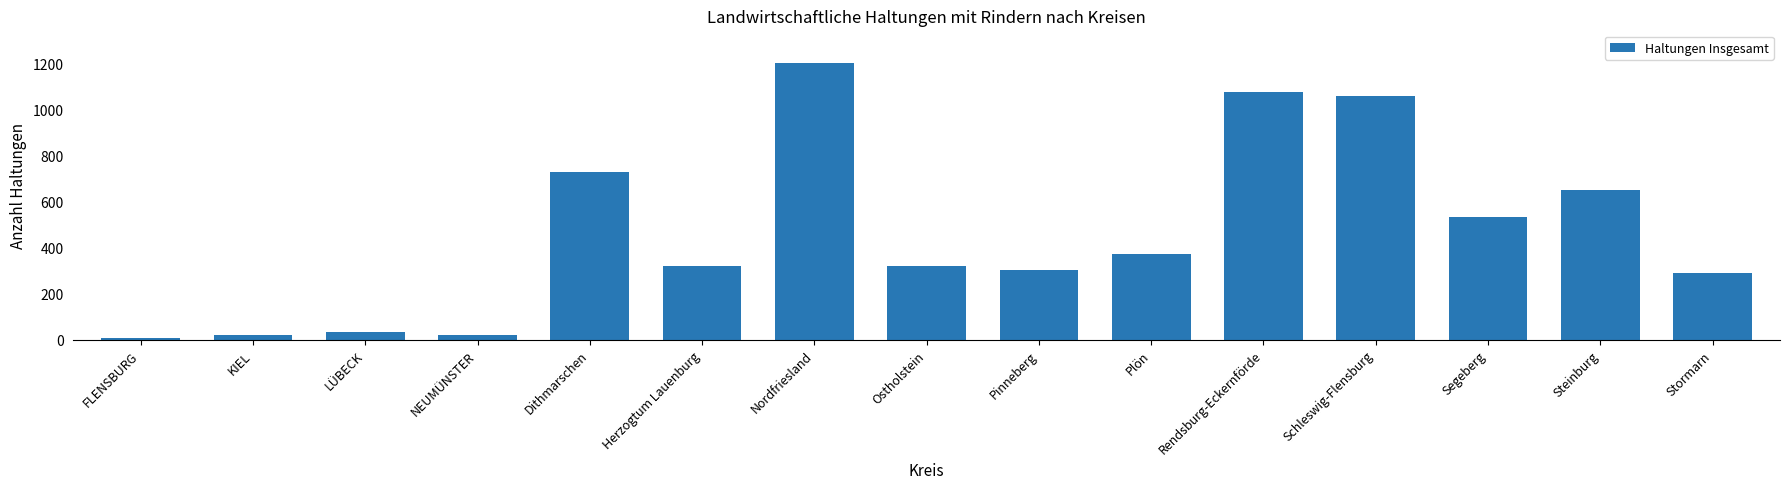

Which label corresponds to the largest value in the chart?

Nordfriesland